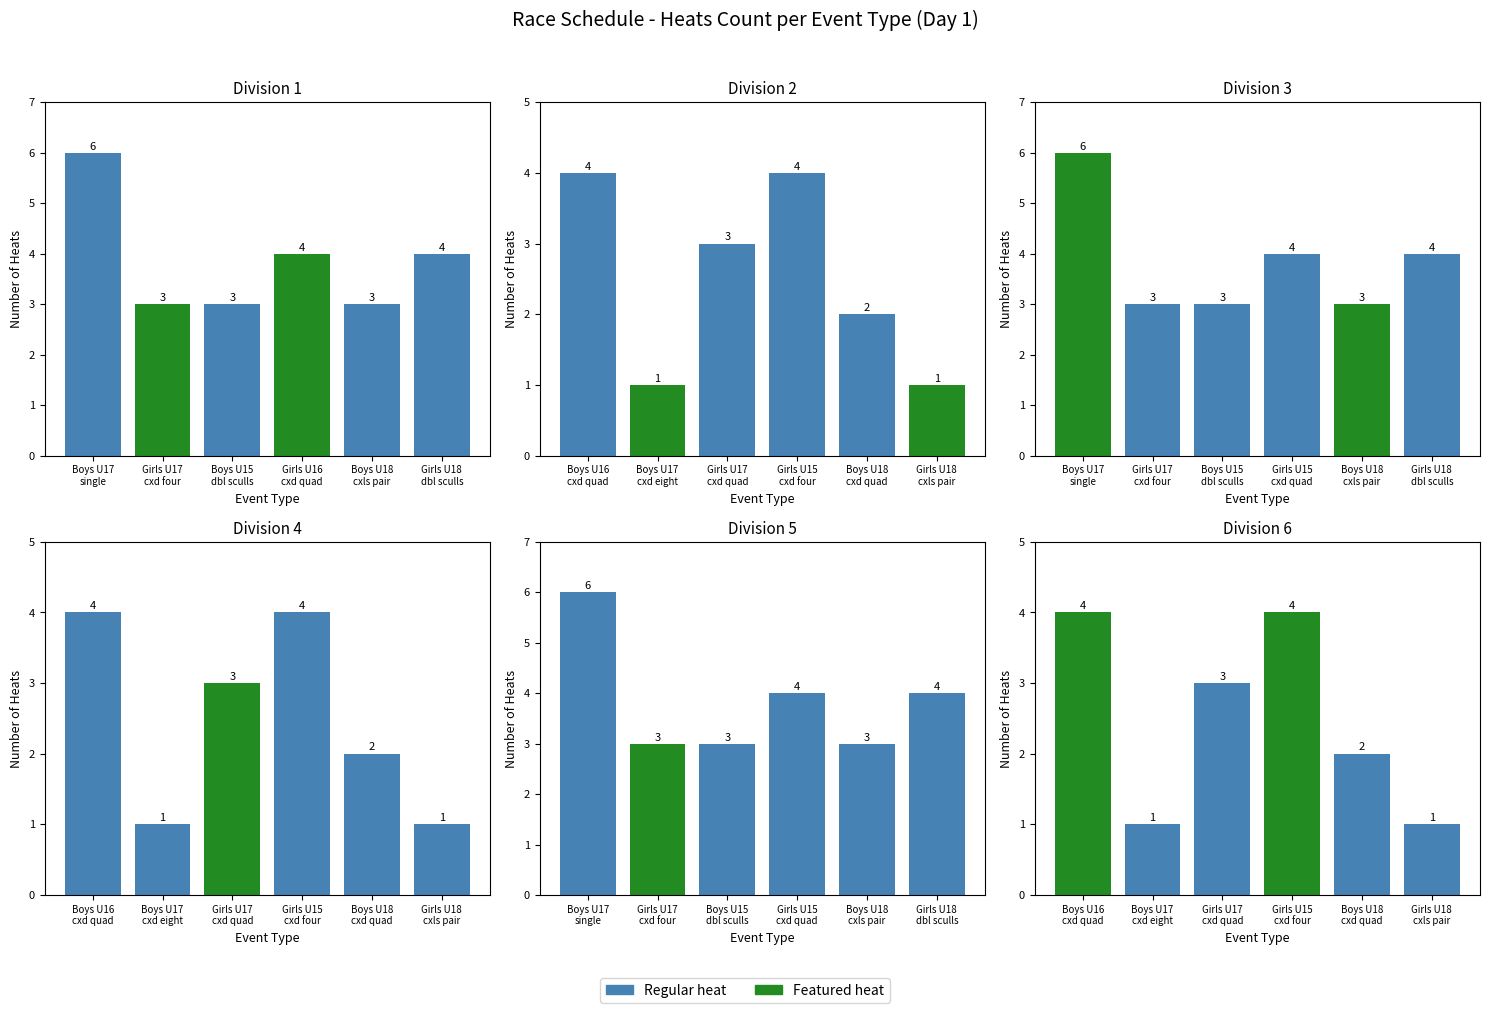

True or false: Division 1 has a value of 1 at Boys U18
cxls pair.

False